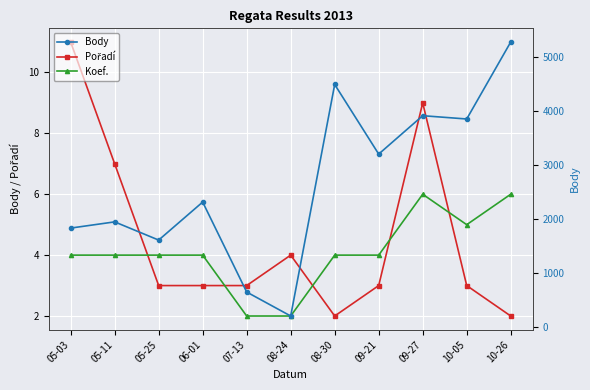

What is the label of the 6th point from the right?

08-24